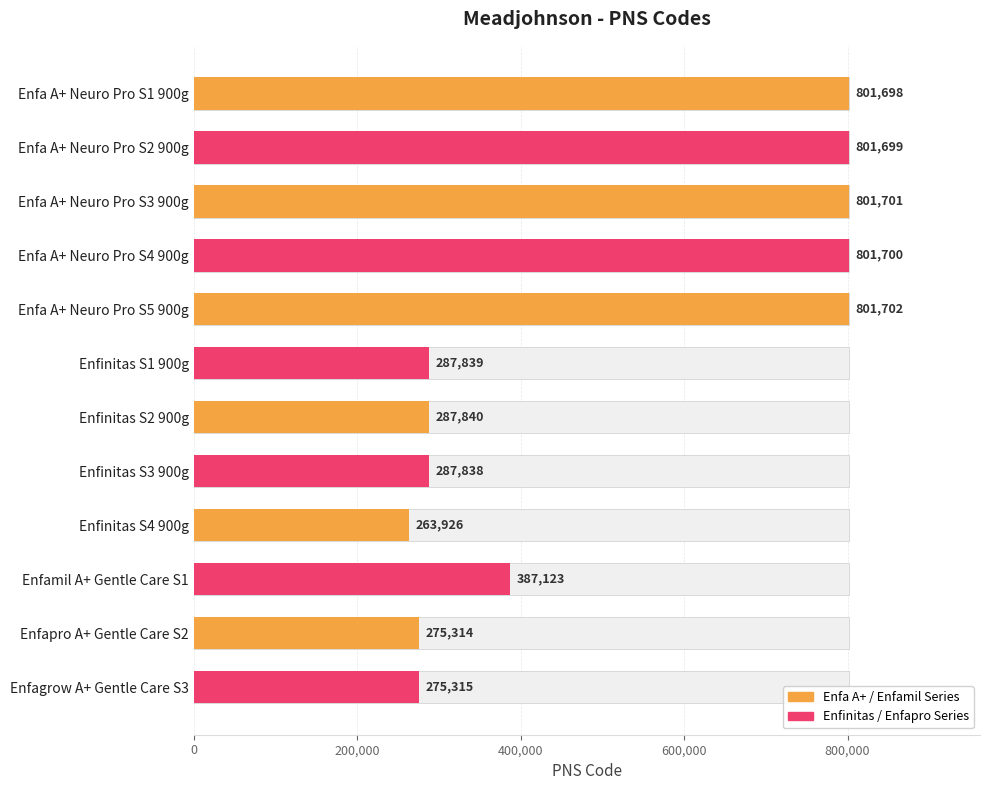

What is the value of the 11th bar from the left?

275314